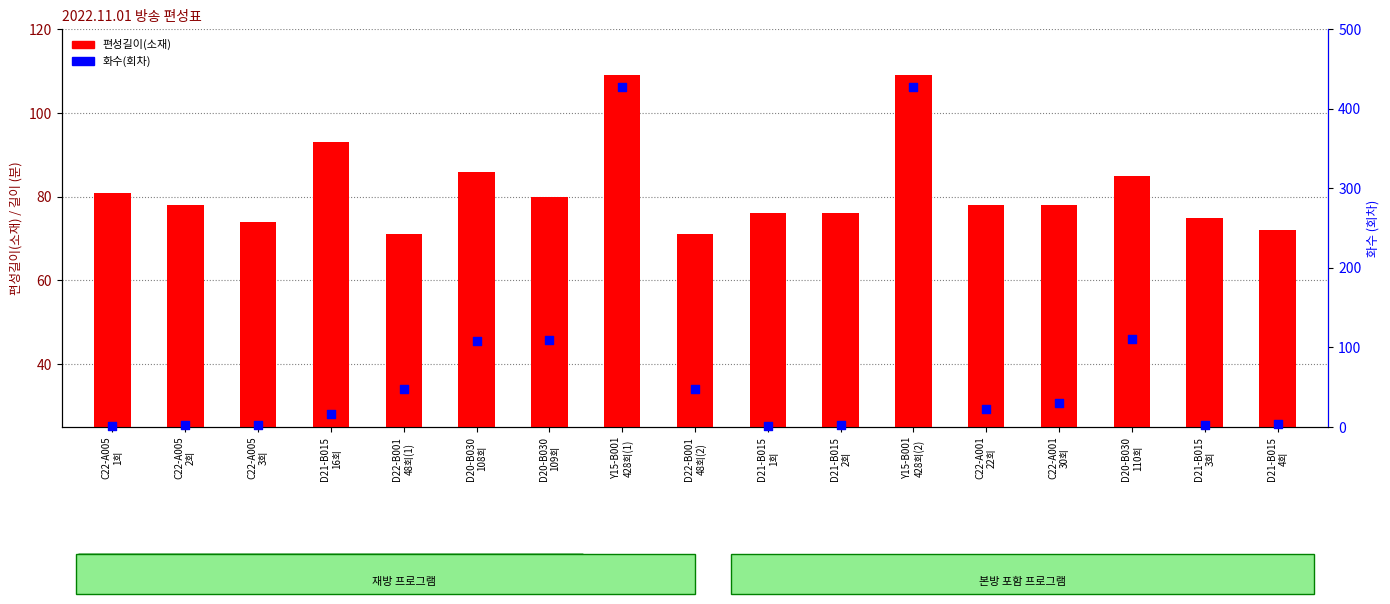

Which series has the largest Y range (max minus min)?

화수(회차)